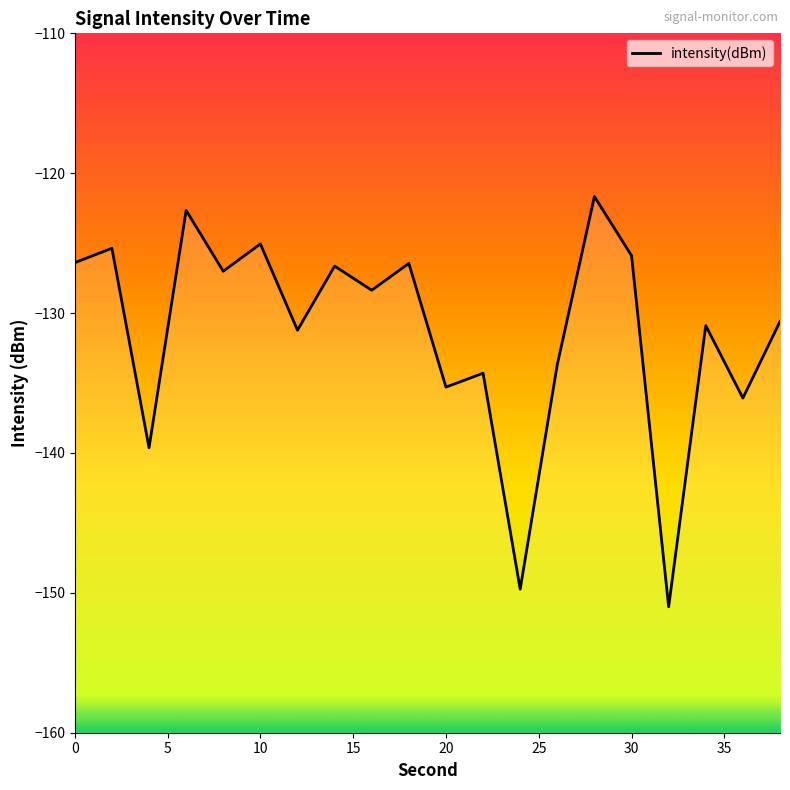

Reading left to right, transcribe all the data shown in this chart.

-126.4	-125.4	-139.6	-122.7	-127.0	-125.1	-131.2	-126.6	-128.4	-126.4	-135.3	-134.3	-149.7	-133.7	-121.7	-125.9	-151.0	-130.9	-136.1	-130.6